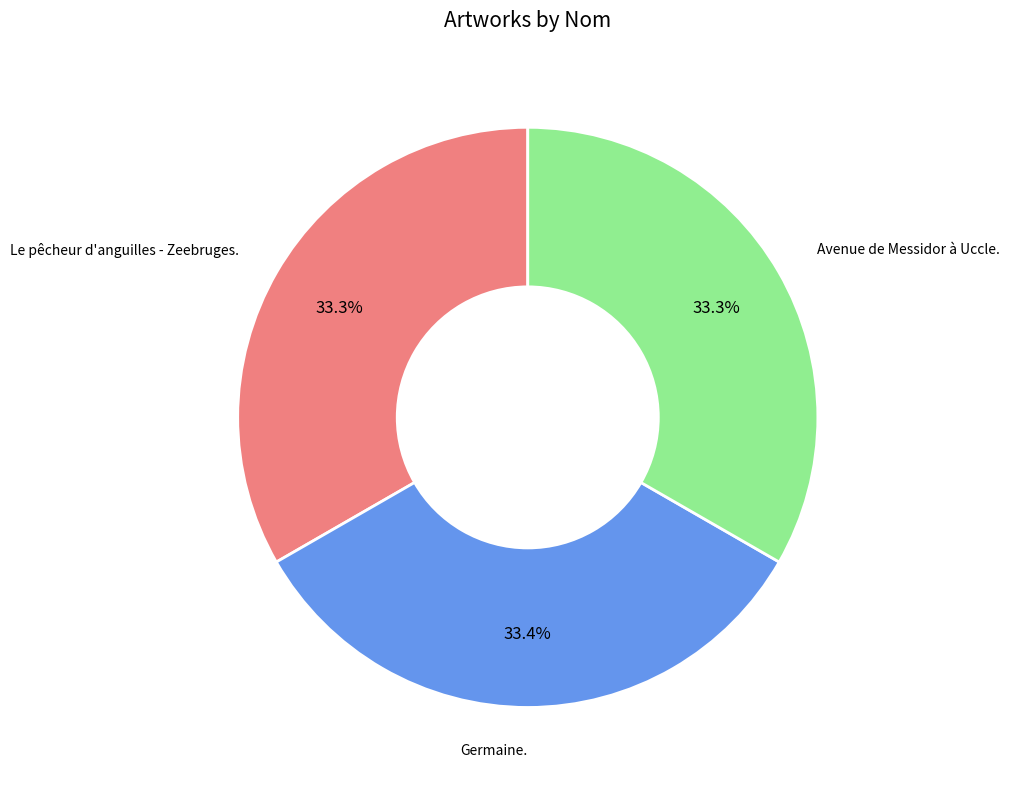

Count the number of slices in the pie.

3